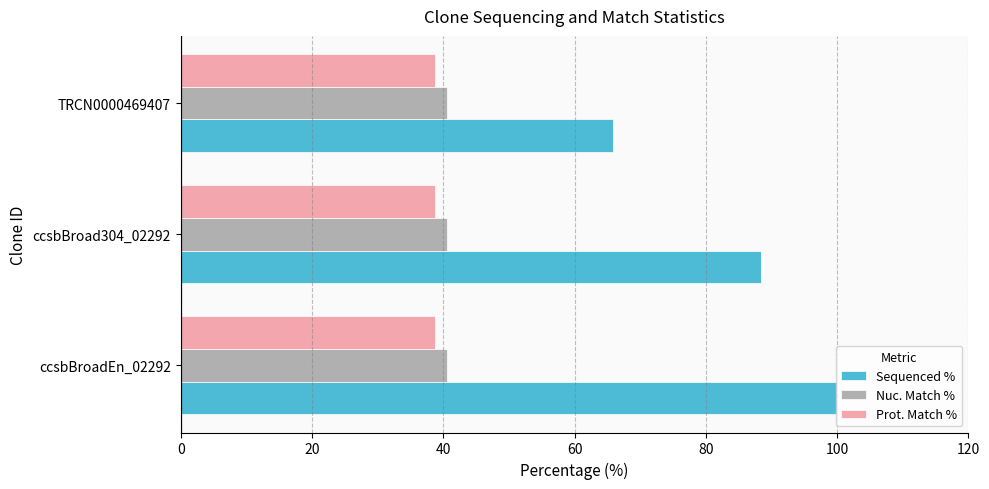

Count the number of categories in the chart.

3